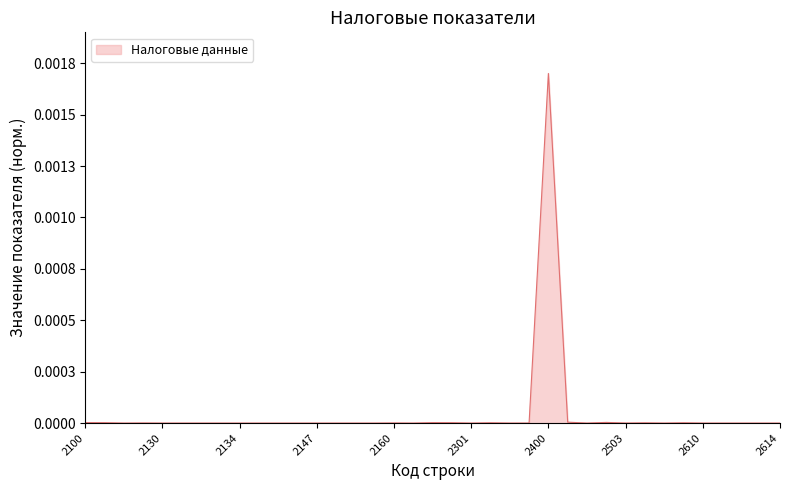

Rank the categories by value from lowest to highest.

2131, 2133, 2134, 2135, 2136, 2137, 2148, 2149, 2150, 2170, 2301, 2501, 2510, 2611, 2613, 2614, 2147, 2610, 2612, 2130, 2132, 2111, 2303, 2503, 2304, 2160, 2120, 2504, 2600, 2302, 2300, 2110, 2200, 2100, 2502, 2500, 2400